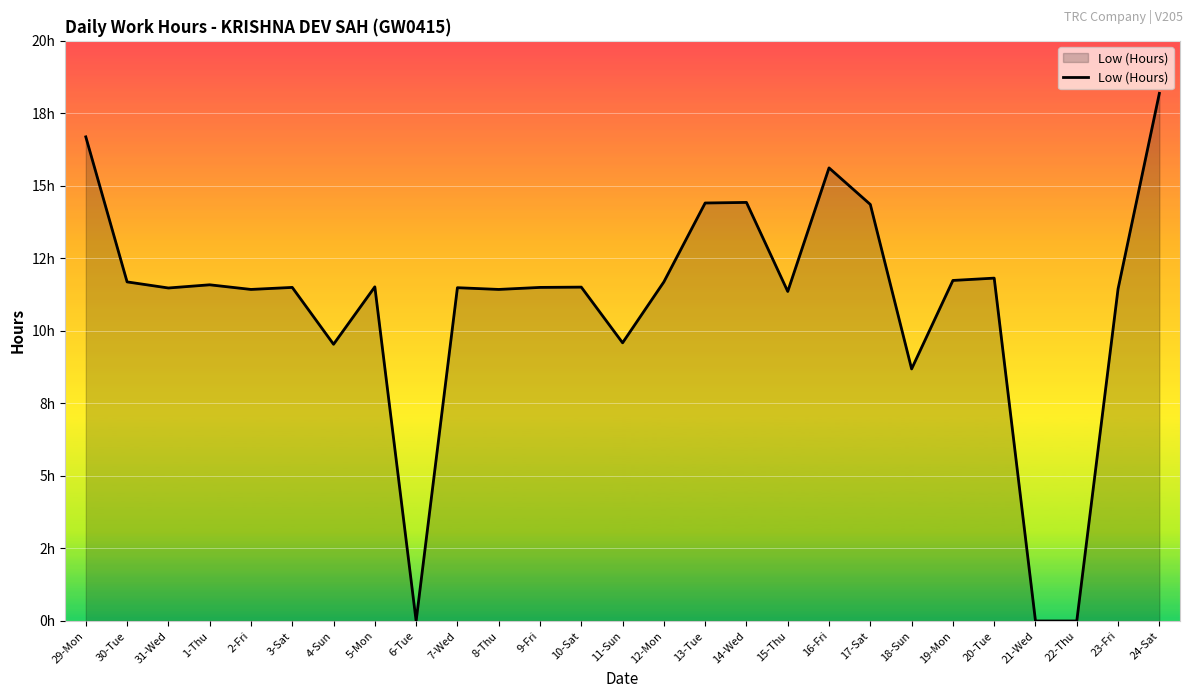

What is the difference between the maximum and minimum values?

18.2